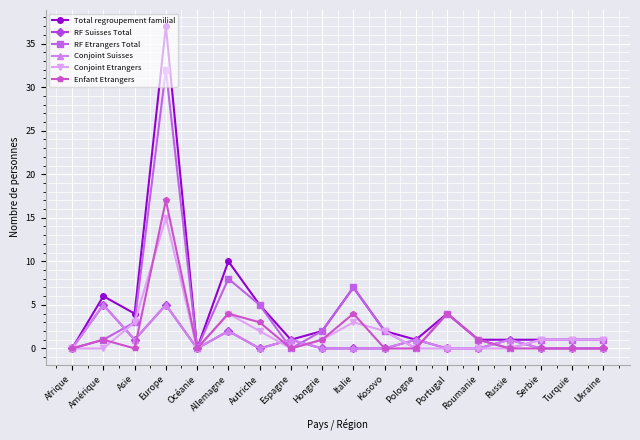

Reading left to right, extract all data points from this chart.

Total regroupement familial: 0	6	4	37	0	10	5	1	2	7	2	1	4	1	1	1	1	1
RF Suisses Total: 0	5	1	5	0	2	0	1	0	0	0	1	0	0	1	0	0	0
RF Etrangers Total: 0	1	3	32	0	8	5	0	2	7	2	0	4	1	0	1	1	1
Conjoint Suisses: 0	5	1	5	0	2	0	1	0	0	0	1	0	0	1	0	0	0
Conjoint Etrangers: 0	0	3	15	0	4	2	0	1	3	2	0	0	0	0	1	1	1
Enfant Etrangers: 0	1	0	17	0	4	3	0	1	4	0	0	4	1	0	0	0	0